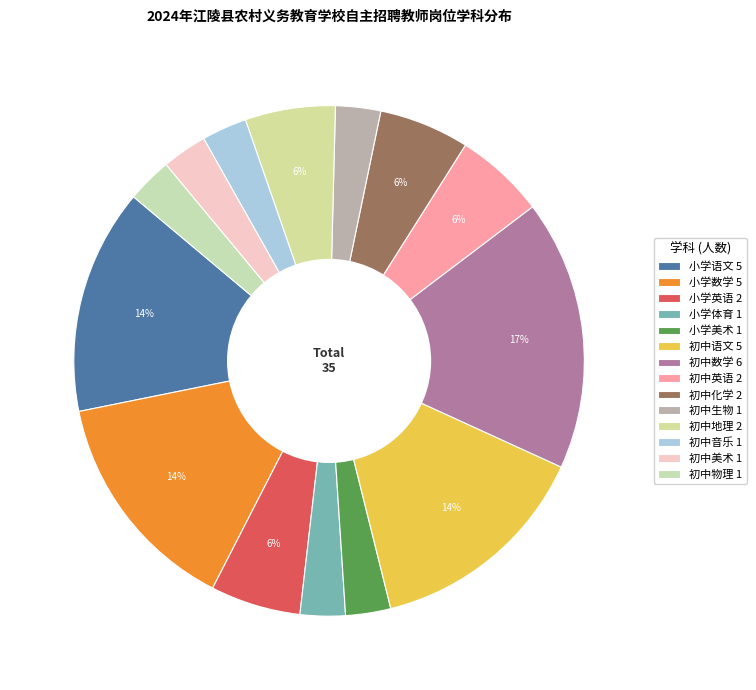

Does 小学数学 account for over 50% of the chart?

No